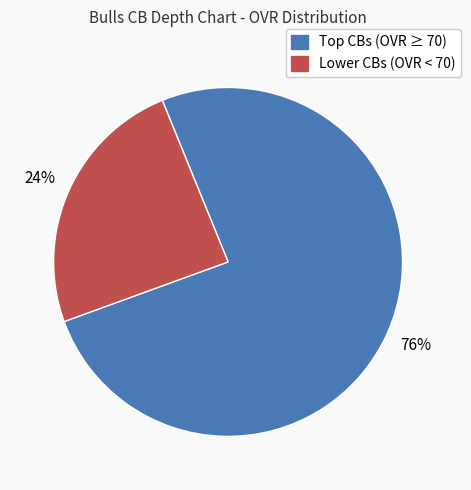

To the nearest percent, what is the average slice percentage?

50%